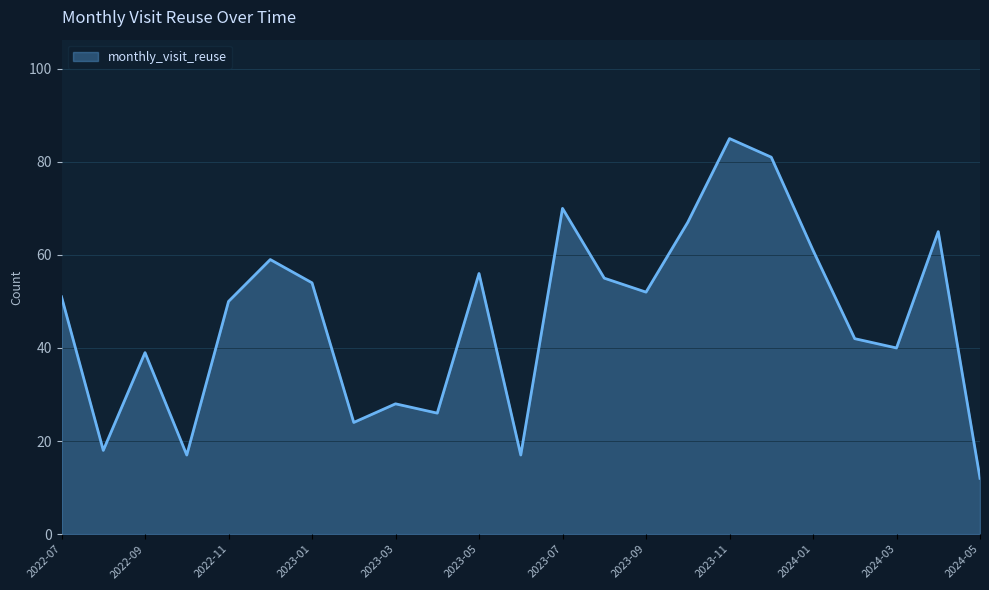

How many interior local peaks (higher than both neighbors) does the data have?

7